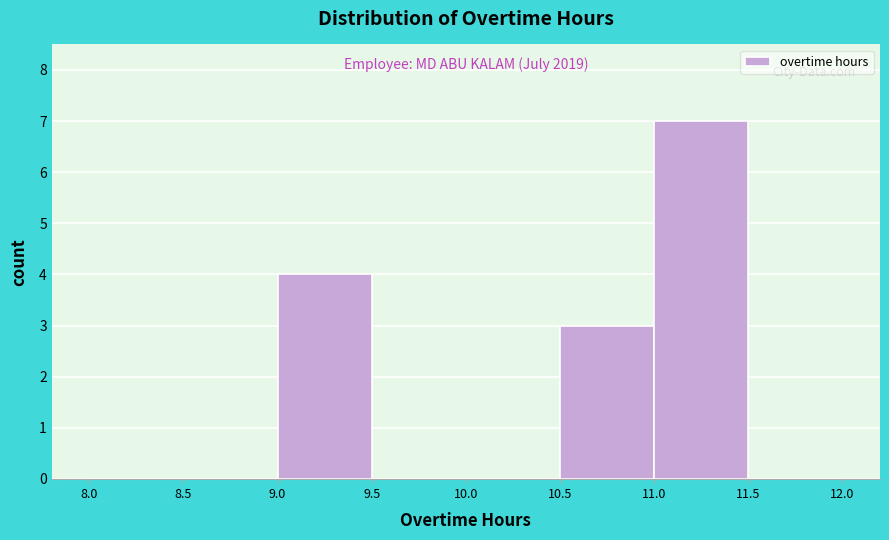

Over which range of the x-axis is the bar tallest?

11.0 to 11.5